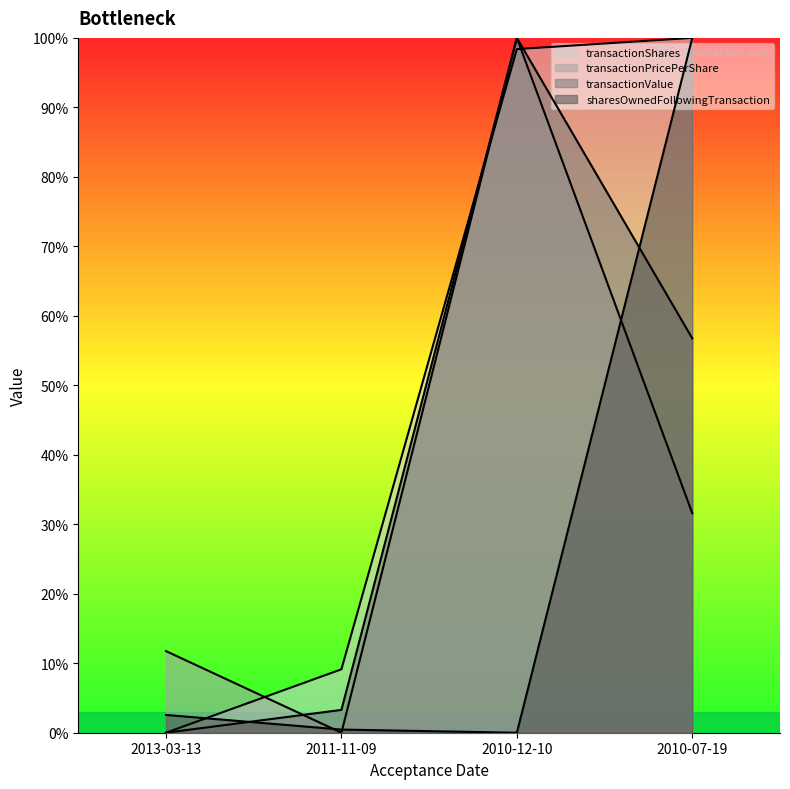

Where do sharesOwnedFollowingTransaction and transactionValue first cross each other?

2013-03-13 and 2011-11-09